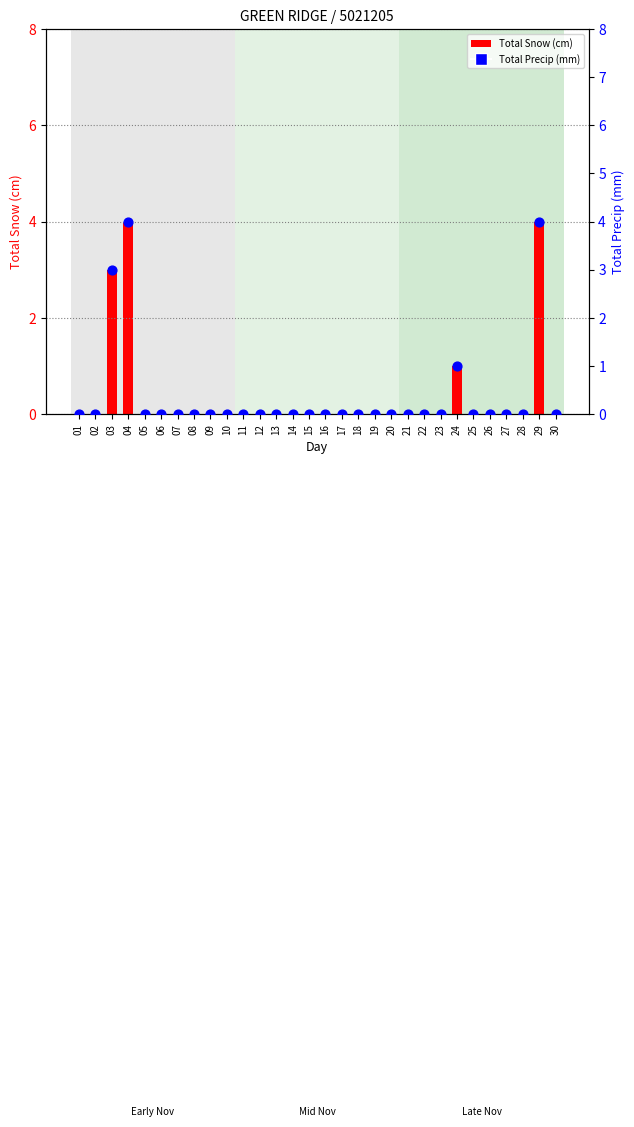

Which series has the largest total across all categories?

Total Snow (cm)